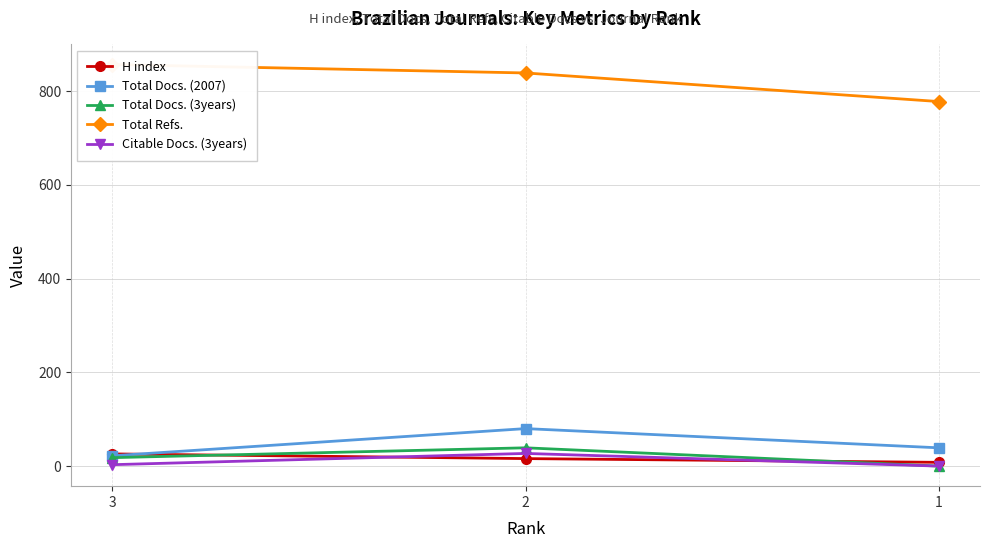

Rank the series at 2 from lowest to highest value.

H index, Citable Docs. (3years), Total Docs. (3years), Total Docs. (2007), Total Refs.